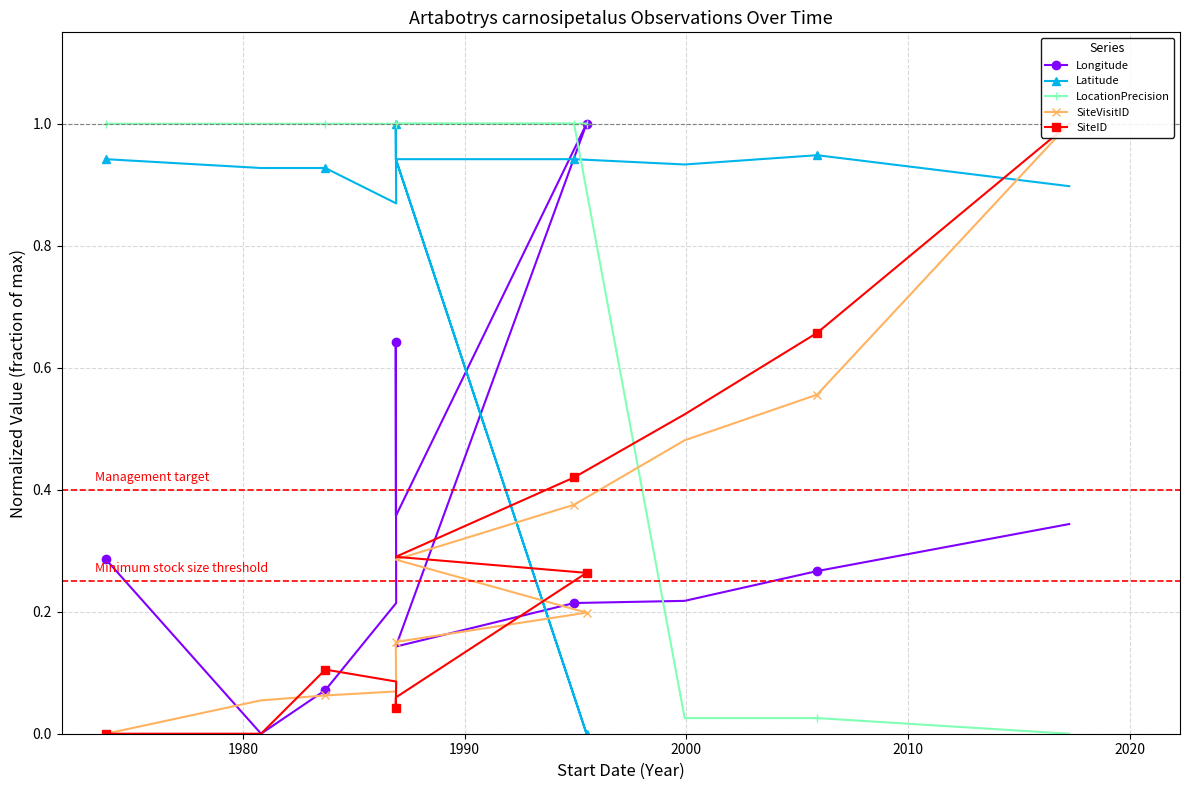

What is the highest value of the Longitude series?

1.0